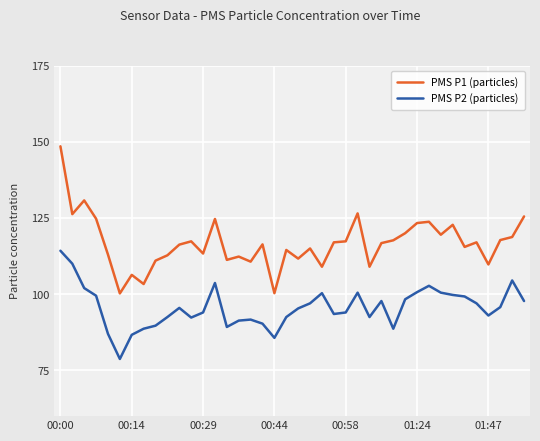

Count the number of categories in the chart.

40